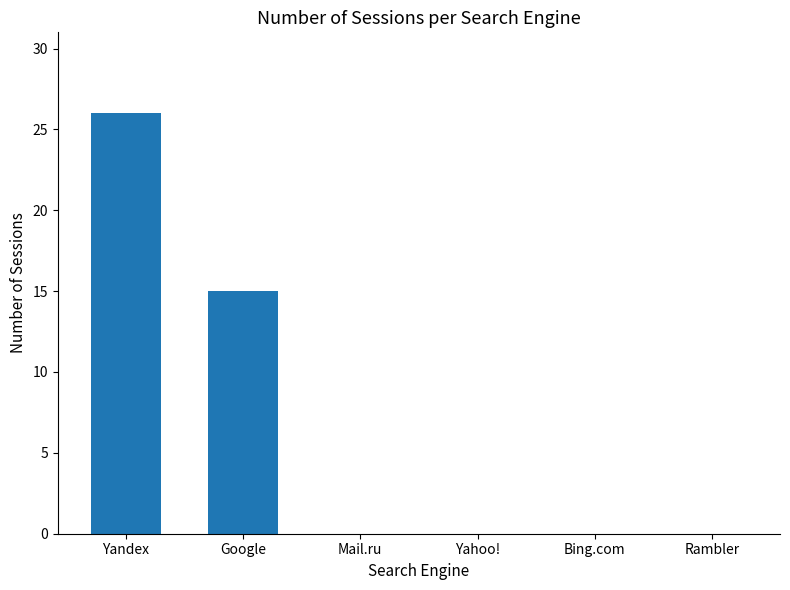

At which label is the value closest to 13?

Google